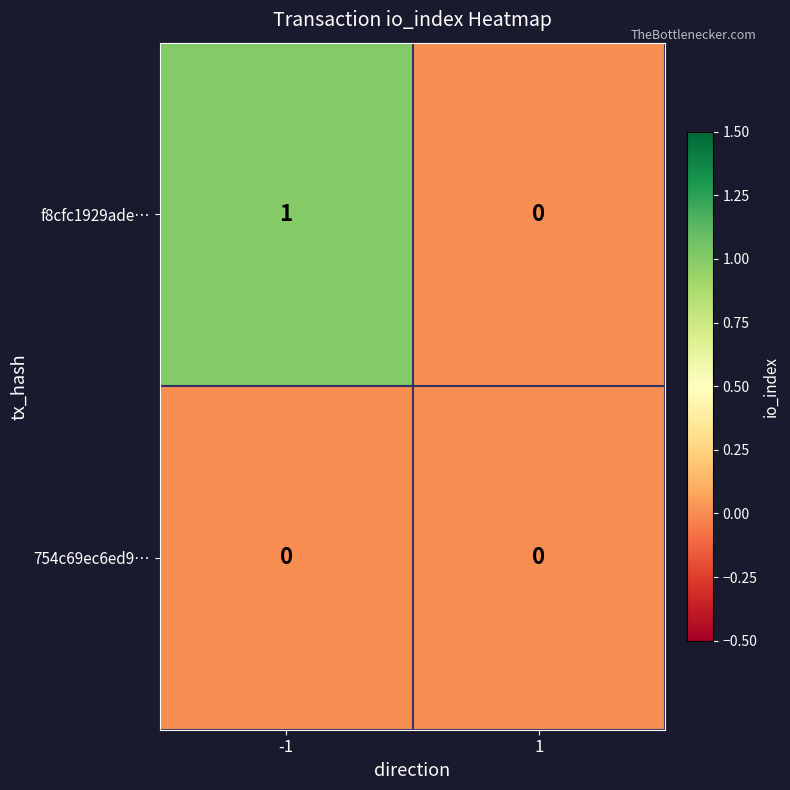

Reading left to right, what are all the values shown in this chart?

f8cfc1929ade…: 1	0
754c69ec6ed9…: 0	0